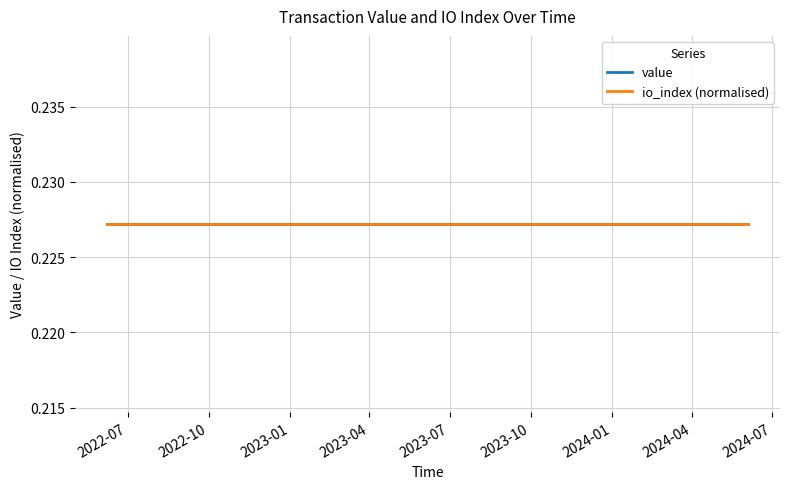

True or false: value and io_index cross at least once.

False